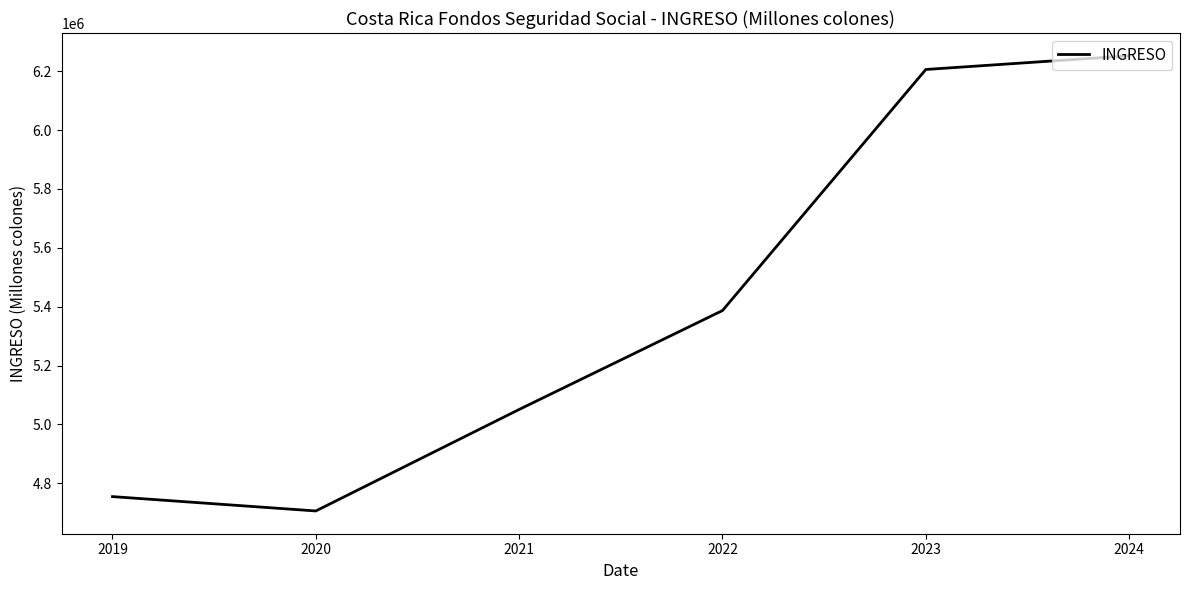

The value at 2020 is 4705825.1. True or false?

True